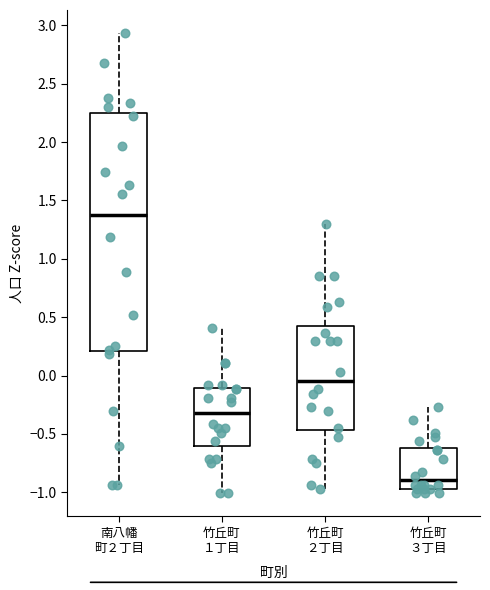

Where does the upper whisker of the box for 南八幡 町２丁目 end on the y-axis? The values are not printed on the chart, so give them approximately, as read against the axis.

2.95